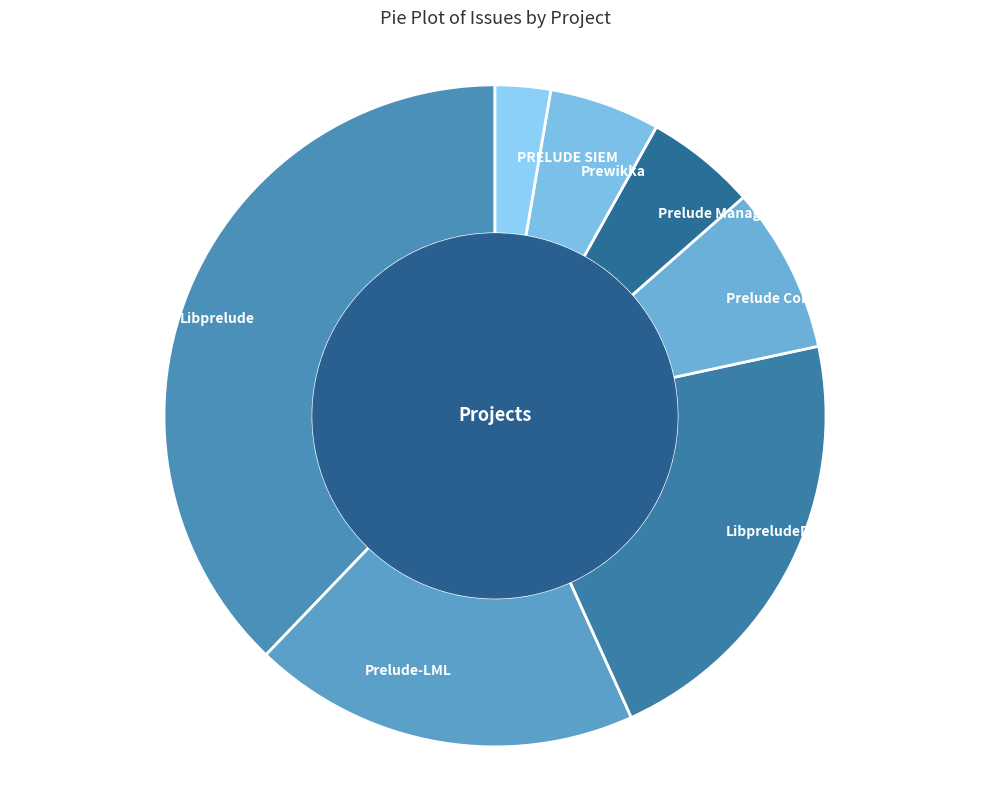

Between Prelude Manager and LibpreludeDB, which is larger?

LibpreludeDB